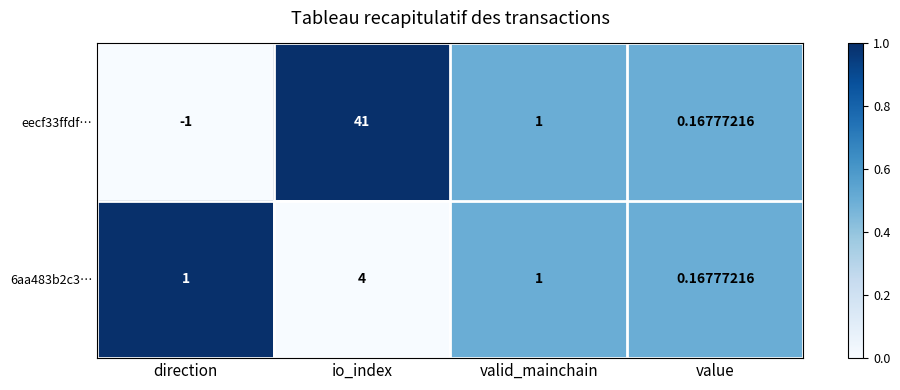

Rank the series at io_index from highest to lowest value.

eecf33ffdf…, 6aa483b2c3…